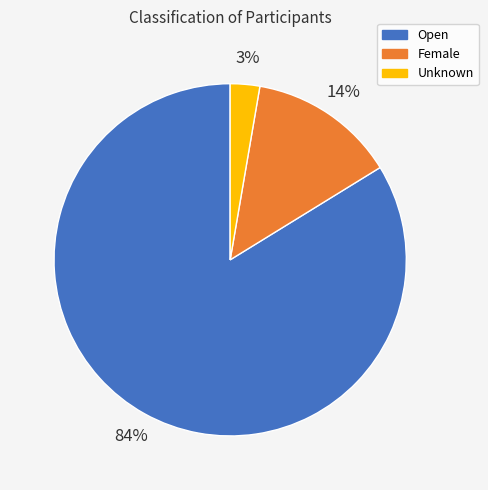

True or false: Unknown accounts for 8% of the total.

False